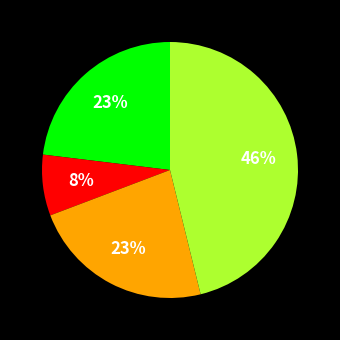

Is there a majority slice in this chart?

No